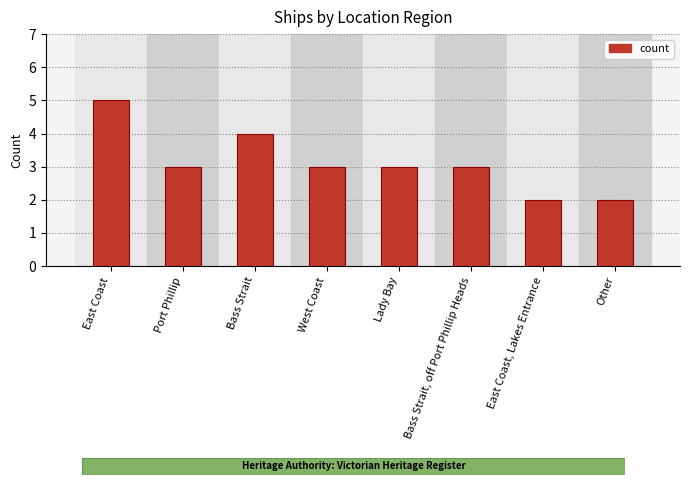

What is the approximate value at Other?

2